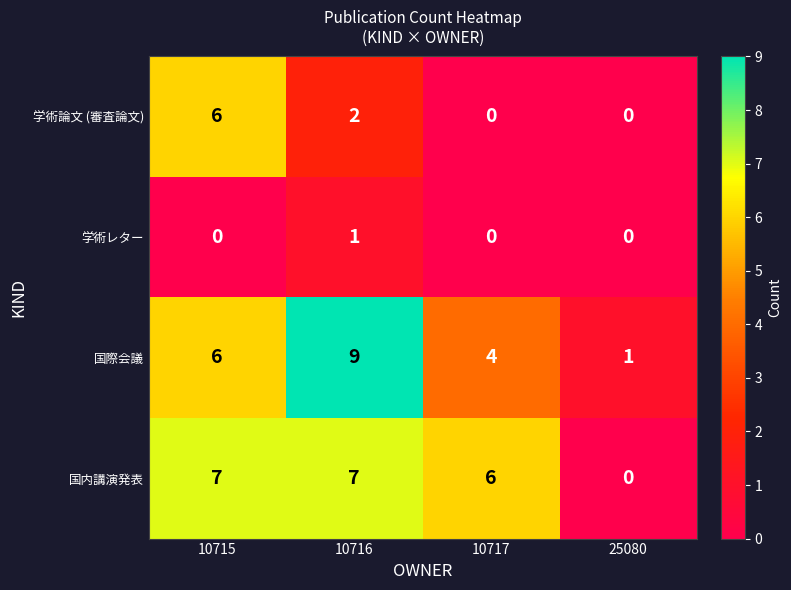

The 国際会議 series shows 8 at 10715. True or false?

False